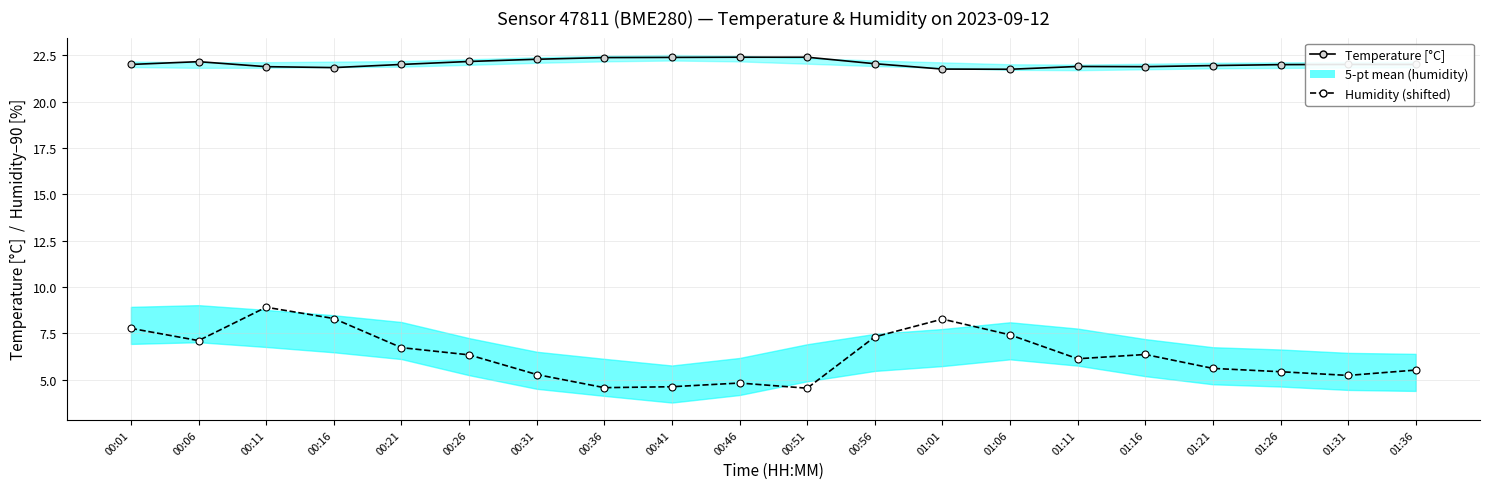

At which category is the sum across all series the highest?

00:11